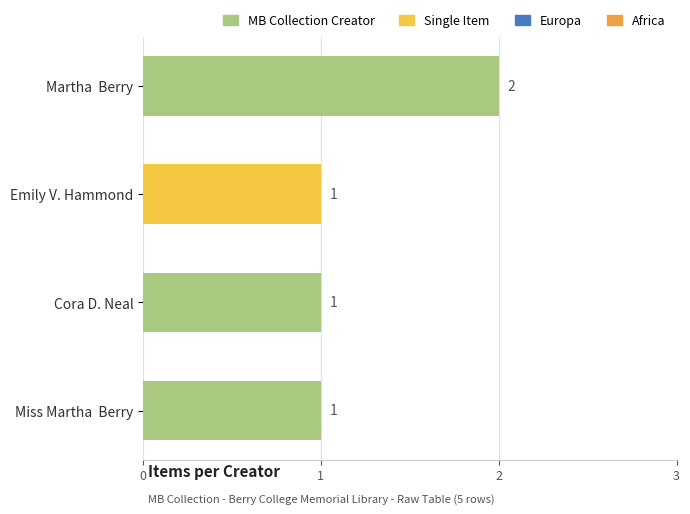

True or false: the data shows 2 at Martha  Berry.

True